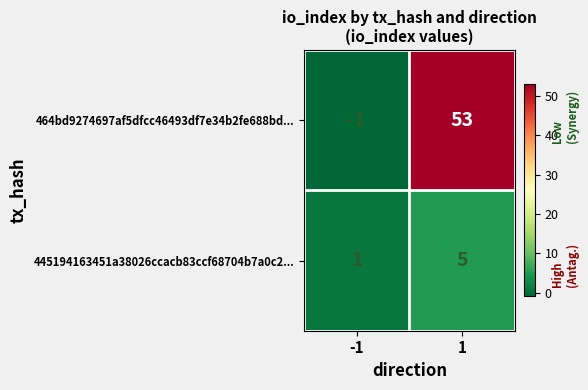

At -1, list the series in order from largest to smallest.

445194163451a38026ccacb83ccf68704b7a0c2..., 464bd9274697af5dfcc46493df7e34b2fe688bd...